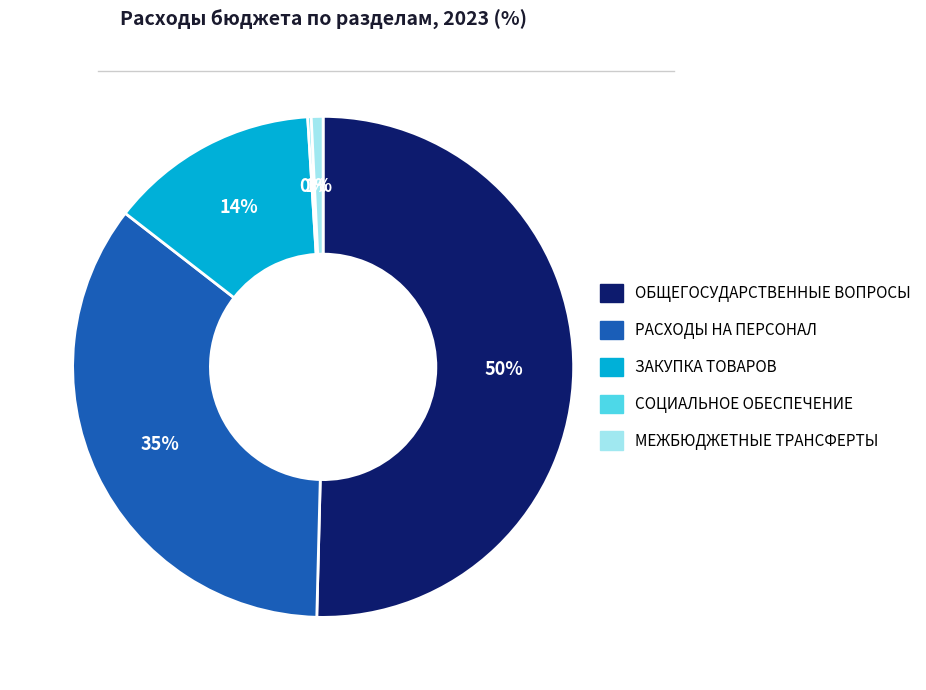

To the nearest percent, what is the difference between the largest and smallest slice percentages?

50%